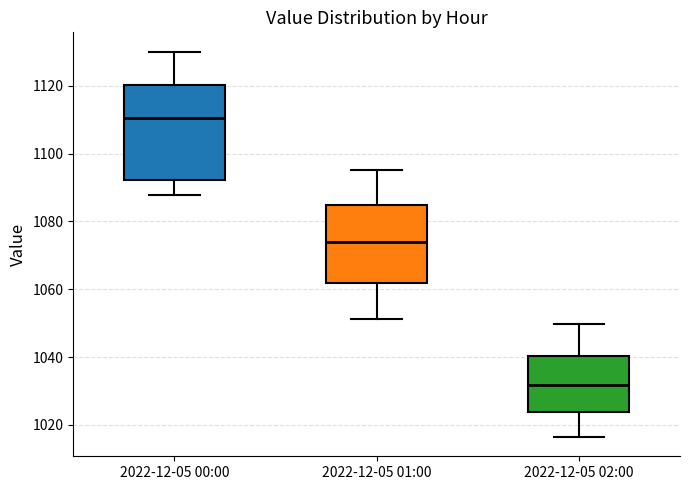

Which box's median line is the lowest?

2022-12-05 02:00